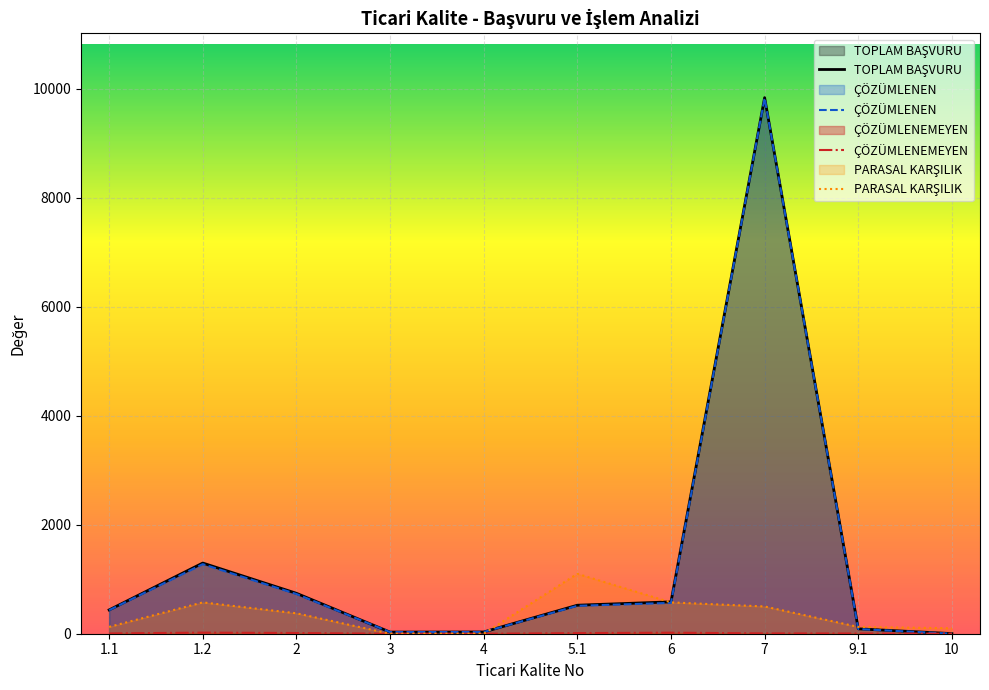

What is the average value of the PARASAL KARŞILIK series?

348